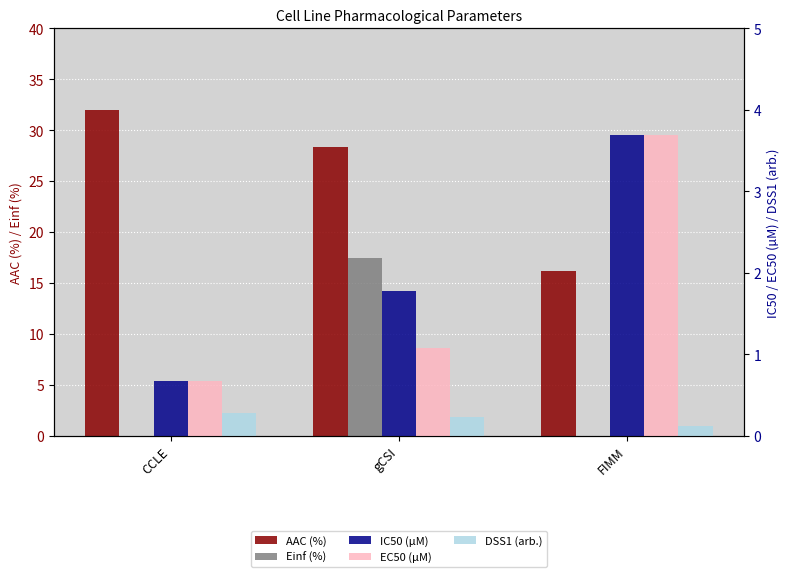

How many data points in EC50 (µM) are less than 1?

1